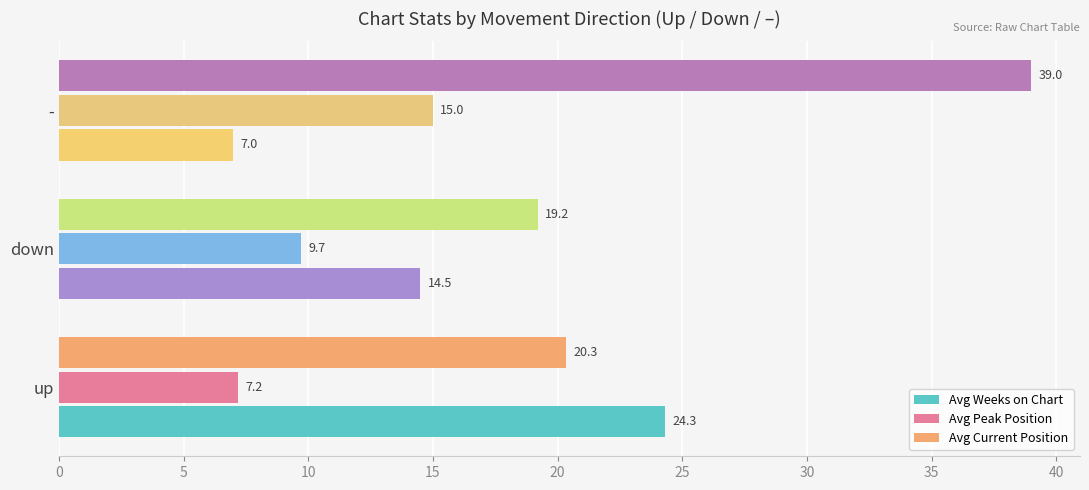

List the series in order of their peak value, highest first.

Avg Current Position, Avg Weeks on Chart, Avg Peak Position